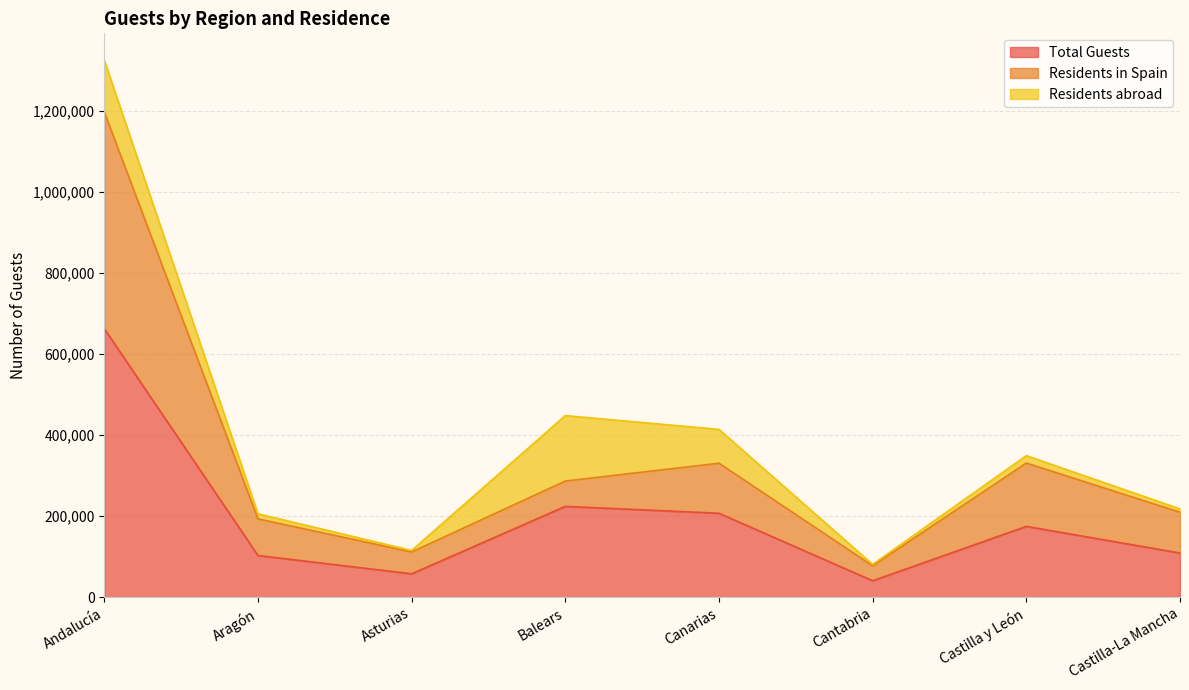

Which category has the highest value in the Total Guests series?

Andalucía